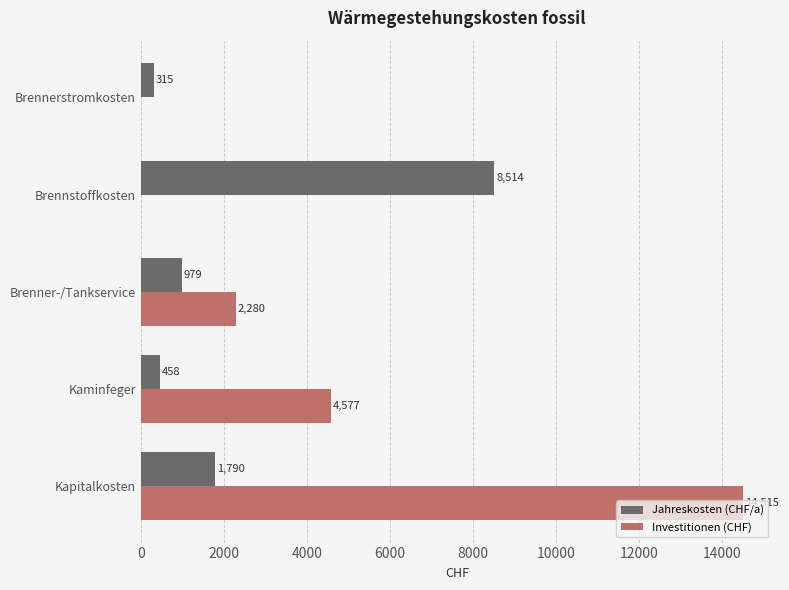

Which label corresponds to the largest value in the chart?

Kapitalkosten